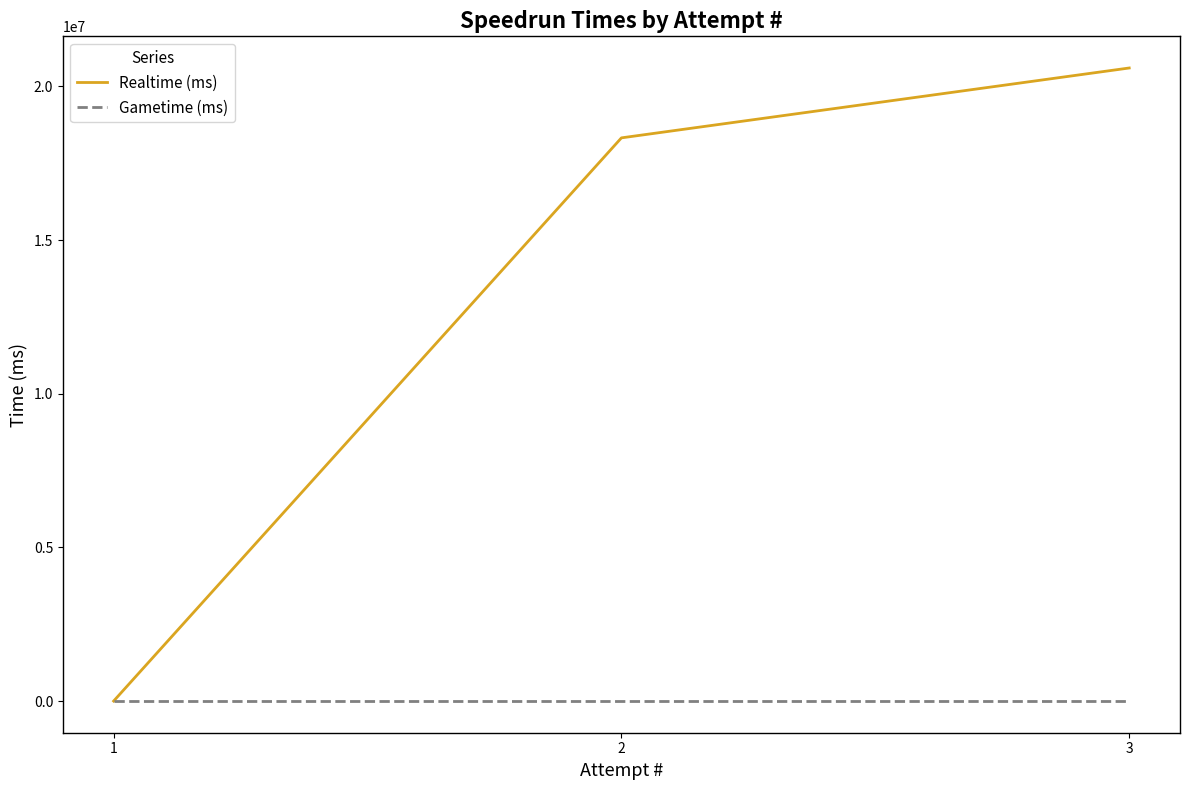

Reading left to right, extract all data points from this chart.

Realtime (ms): 1=0	2=18327961	3=20601744
Gametime (ms): 1=0	2=0	3=0